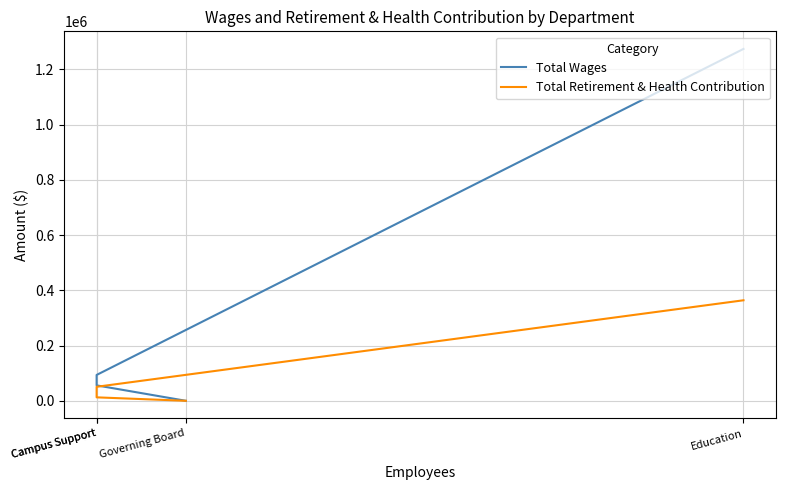

True or false: Total Retirement & Health Contribution and Total Wages cross at least once.

False